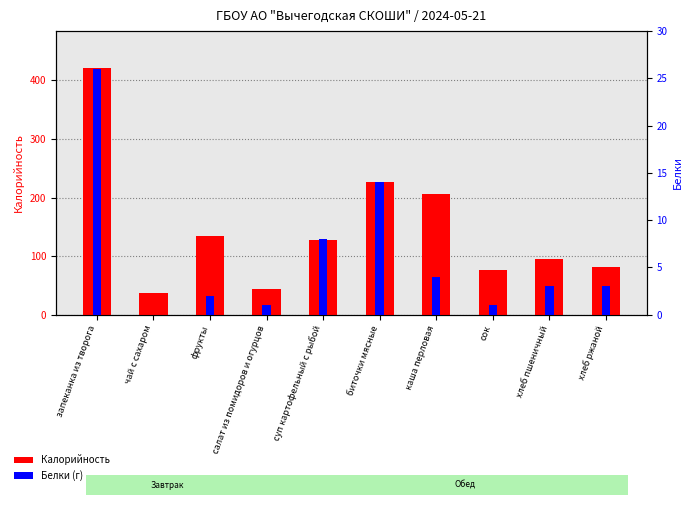

What is the label of the 2nd bar from the right?

хлеб пшеничный